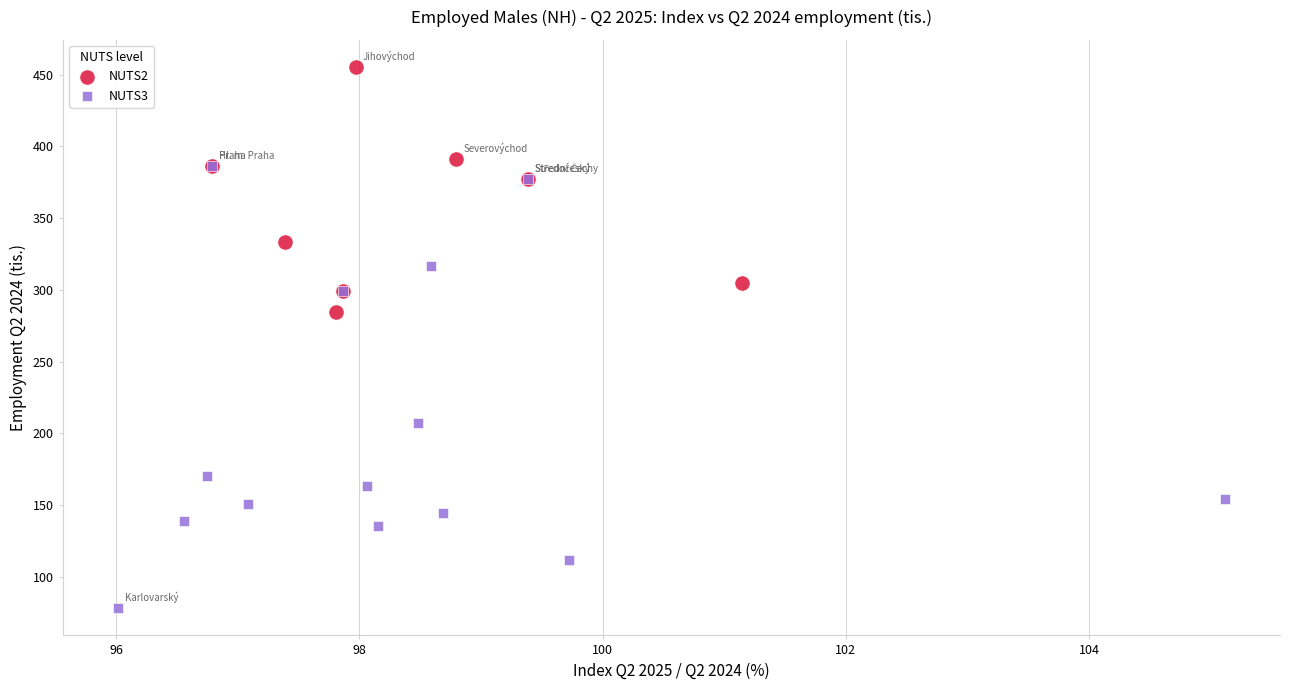

What are all the series names shown in the legend?

NUTS2, NUTS3